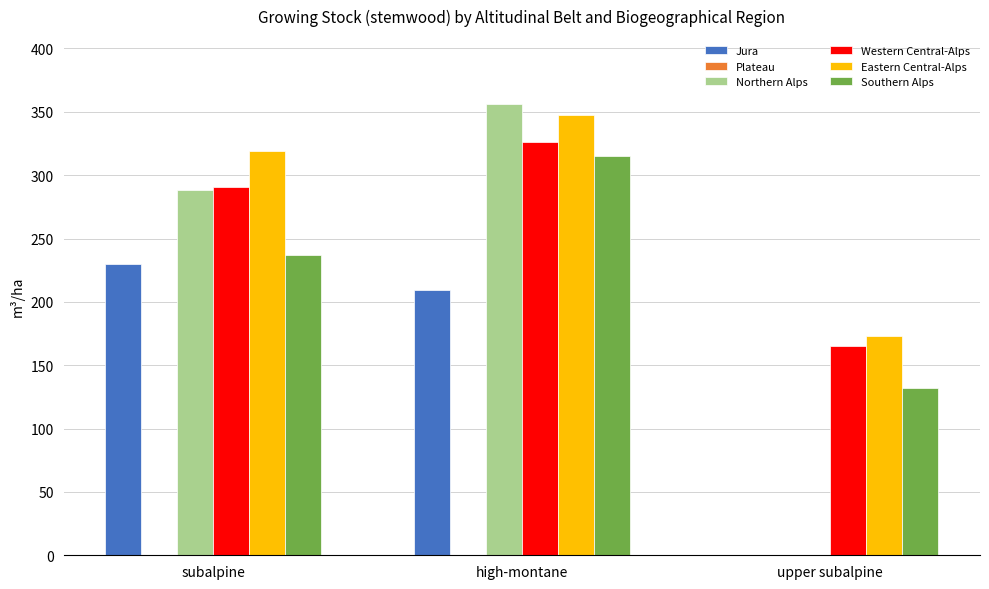

How many groups of bars are there?

3